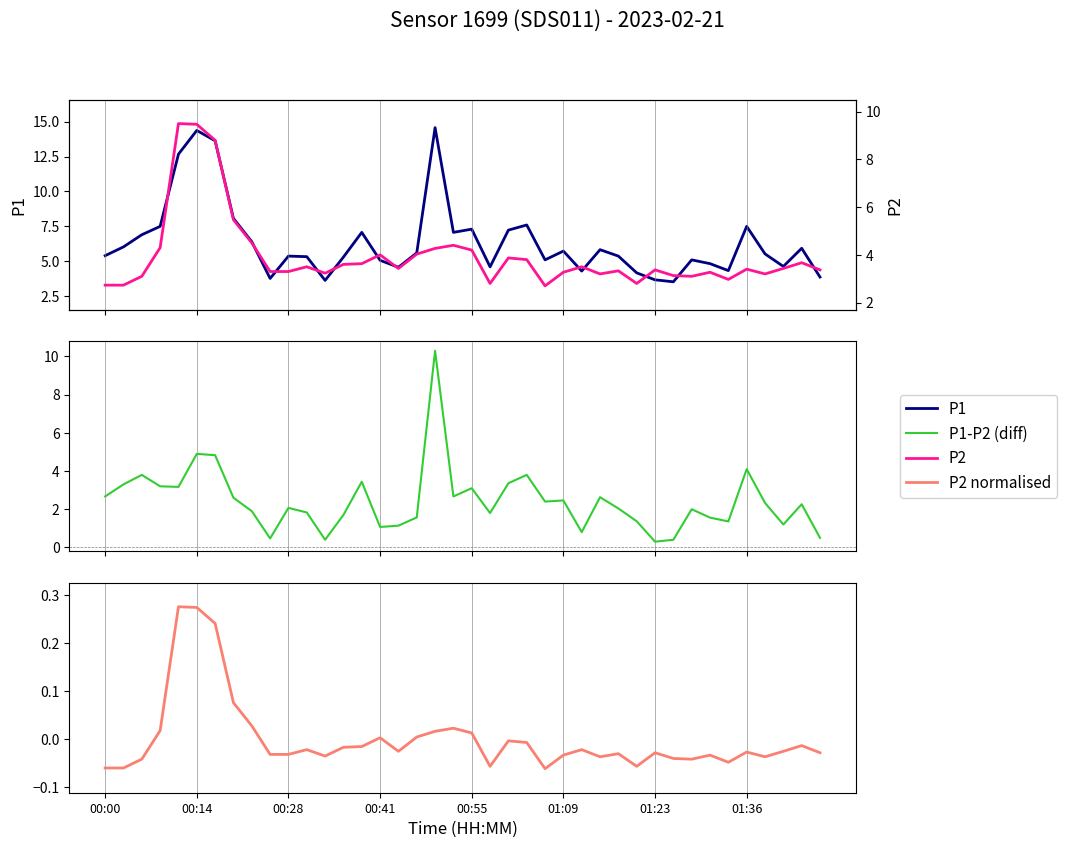

What is the average value of the P1 series?

6.4